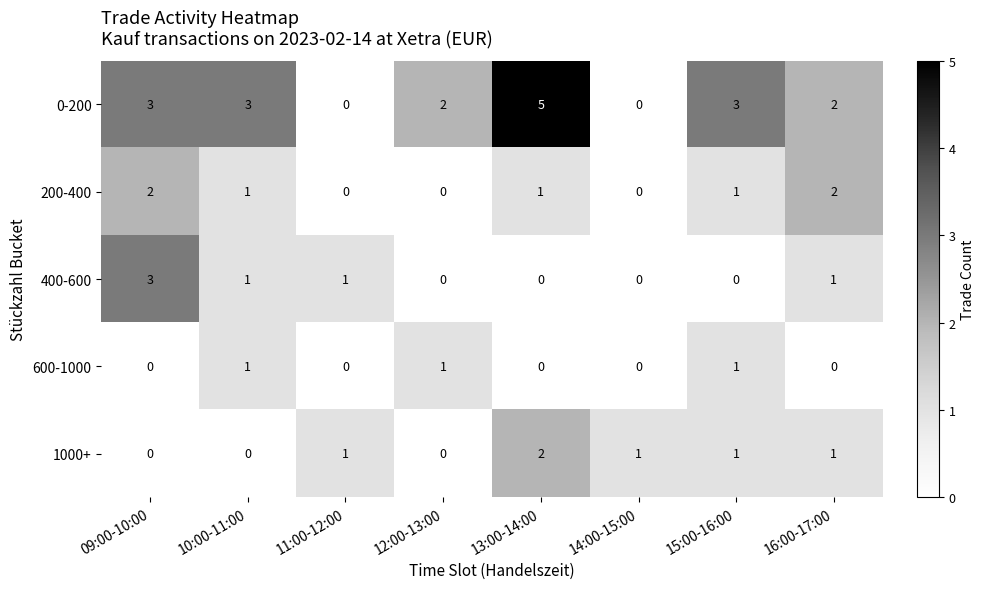

Where does the 400-600 series first go above 1?

09:00-10:00